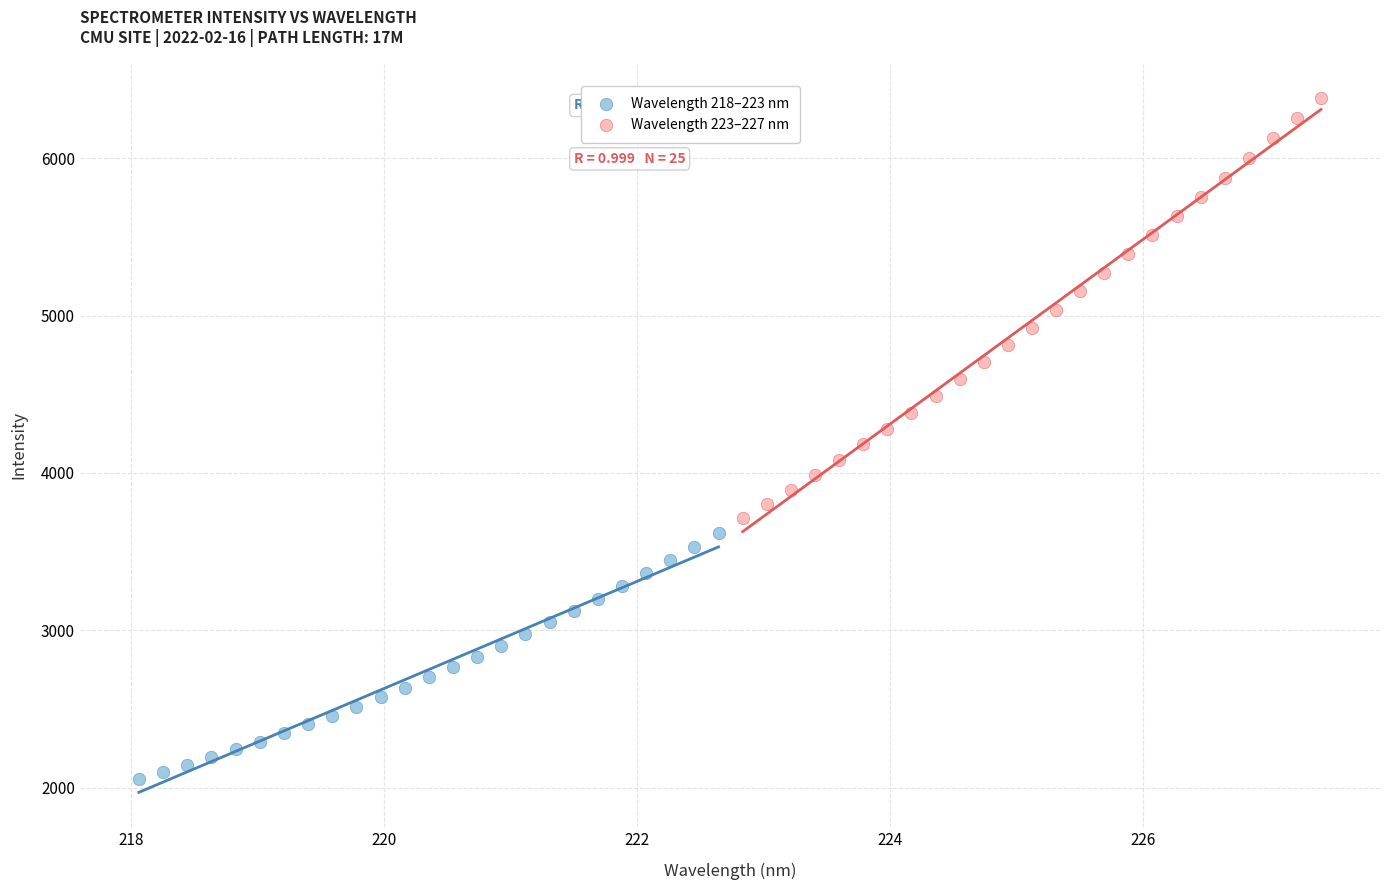

Which series contains the highest Y value?

Wavelength 223–227 nm